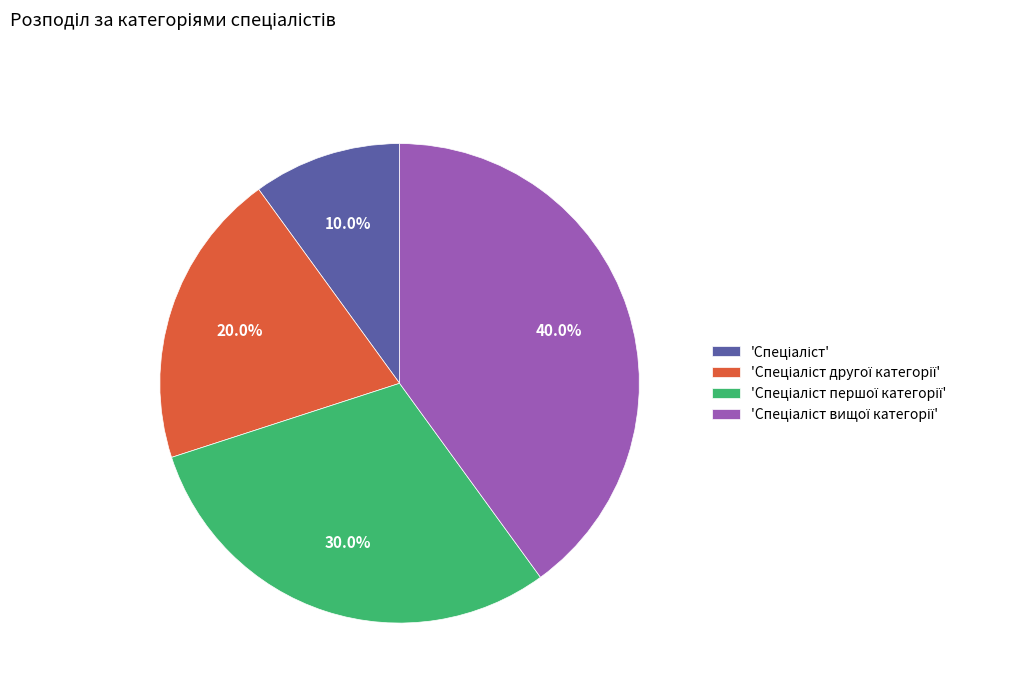

Is there a majority slice in this chart?

No